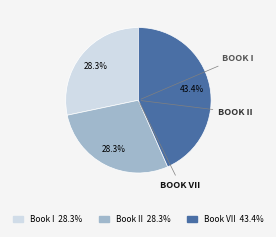

Is there a majority slice in this chart?

No